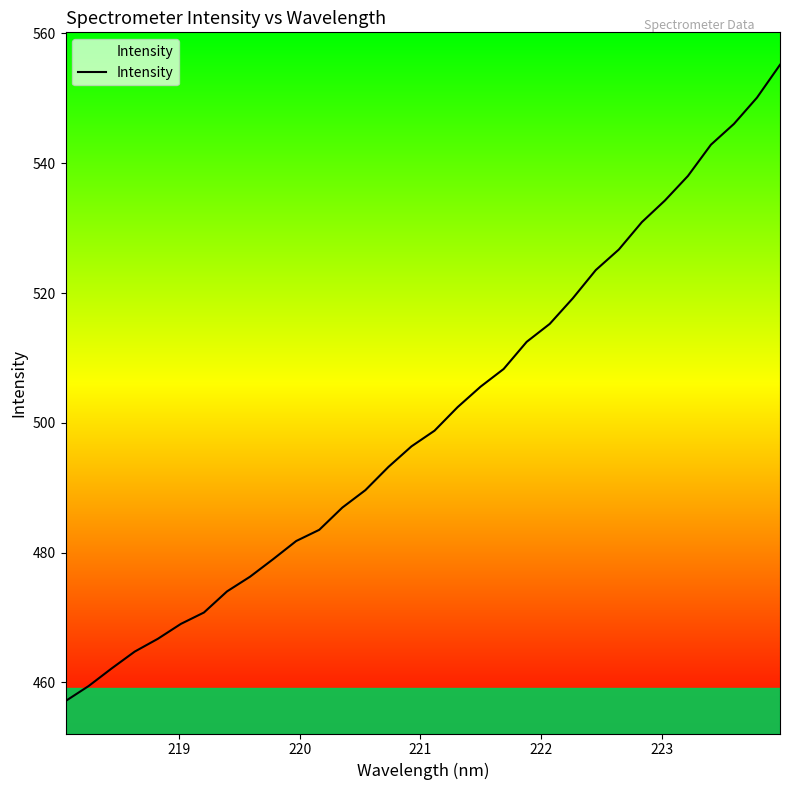

What is the difference between the maximum and minimum values?

98.1